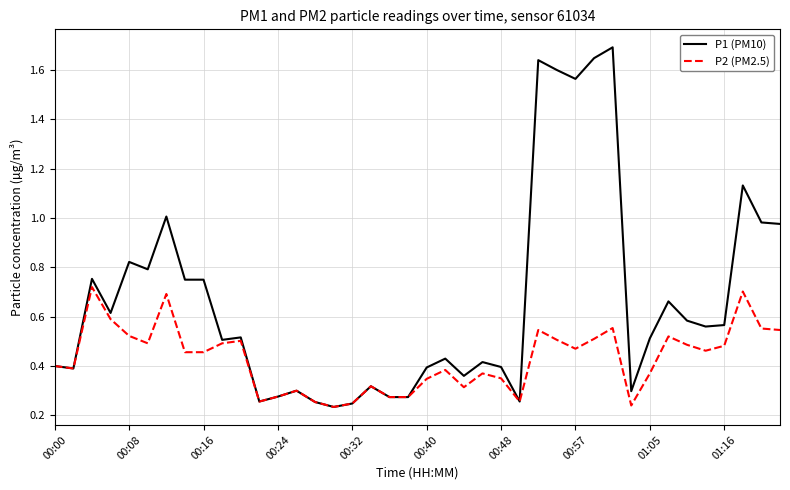

What is the greatest value displayed?

1.7